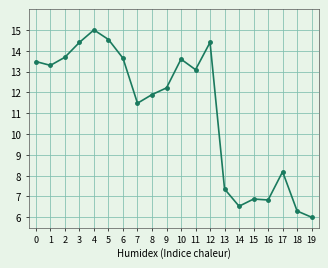

What is the ratio of the value at 5 to the value at 1?

1.1